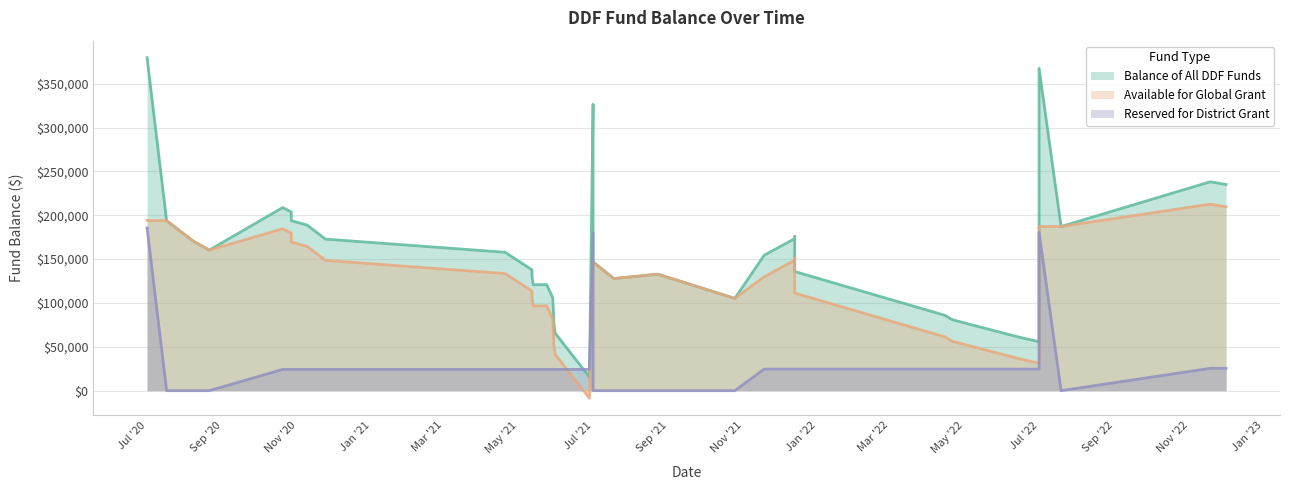

Which category has the highest value across all series?

2020-07-01